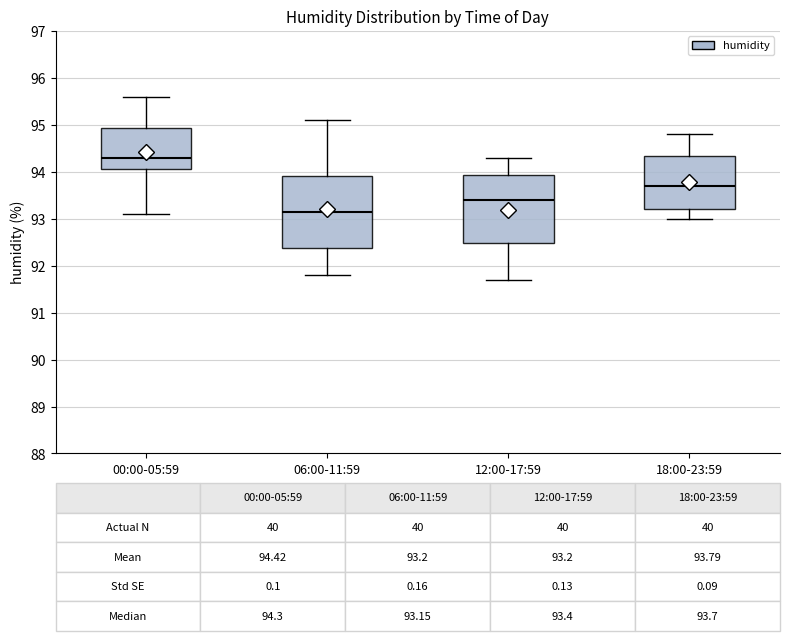

Which box's median line is the lowest?

06:00-11:59